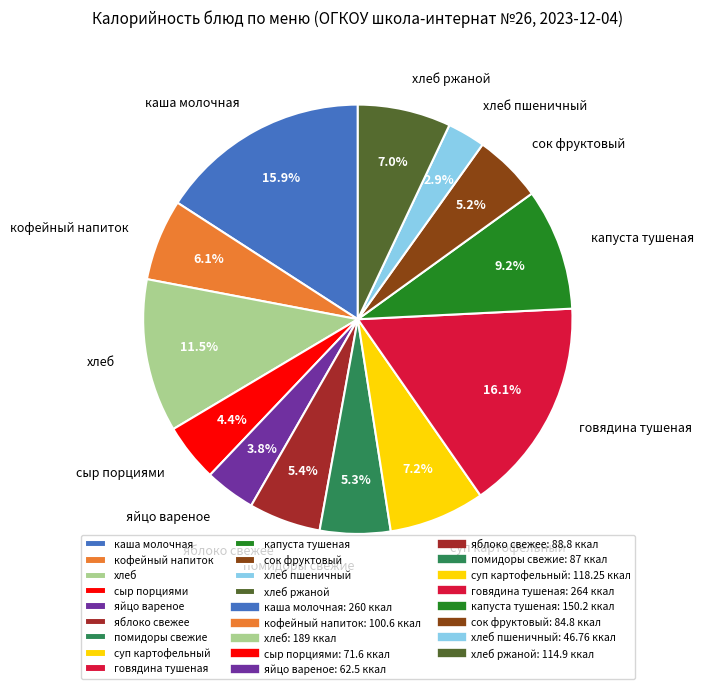

Approximately how many times larger is the value at хлеб compared to яйцо вареное?

3.0